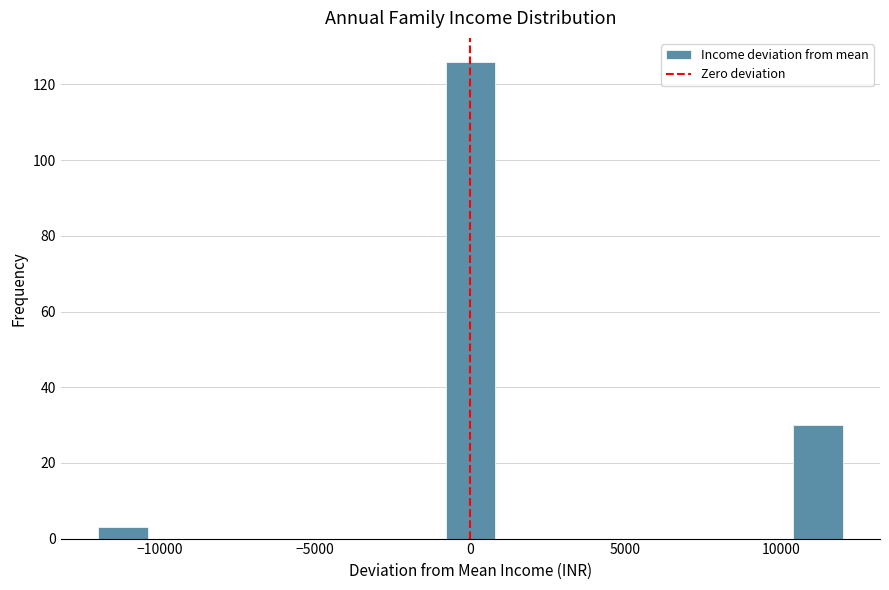

Read against the x-axis, roughly where is the centre of the tallest bar?

0